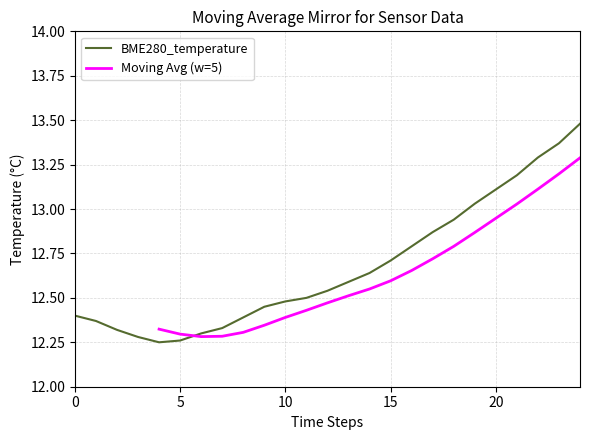

Is it true that the value at 15 is 3.6?

False